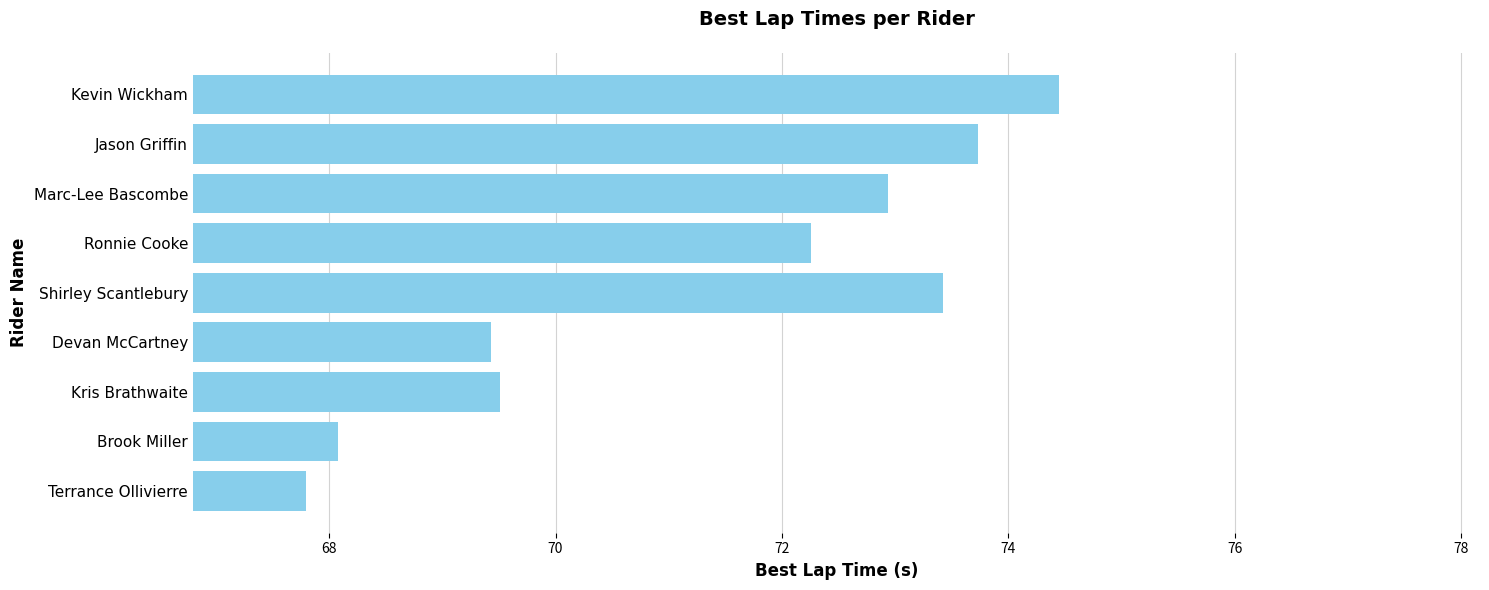

The chart shows a value of 96.6 at Shirley Scantlebury. True or false?

False